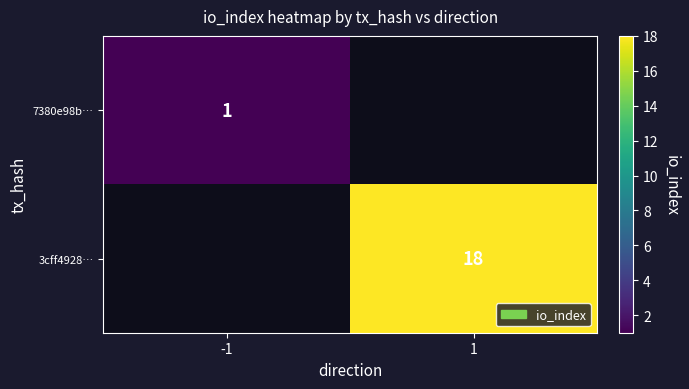

What is the difference between the highest and lowest values at 1?

18